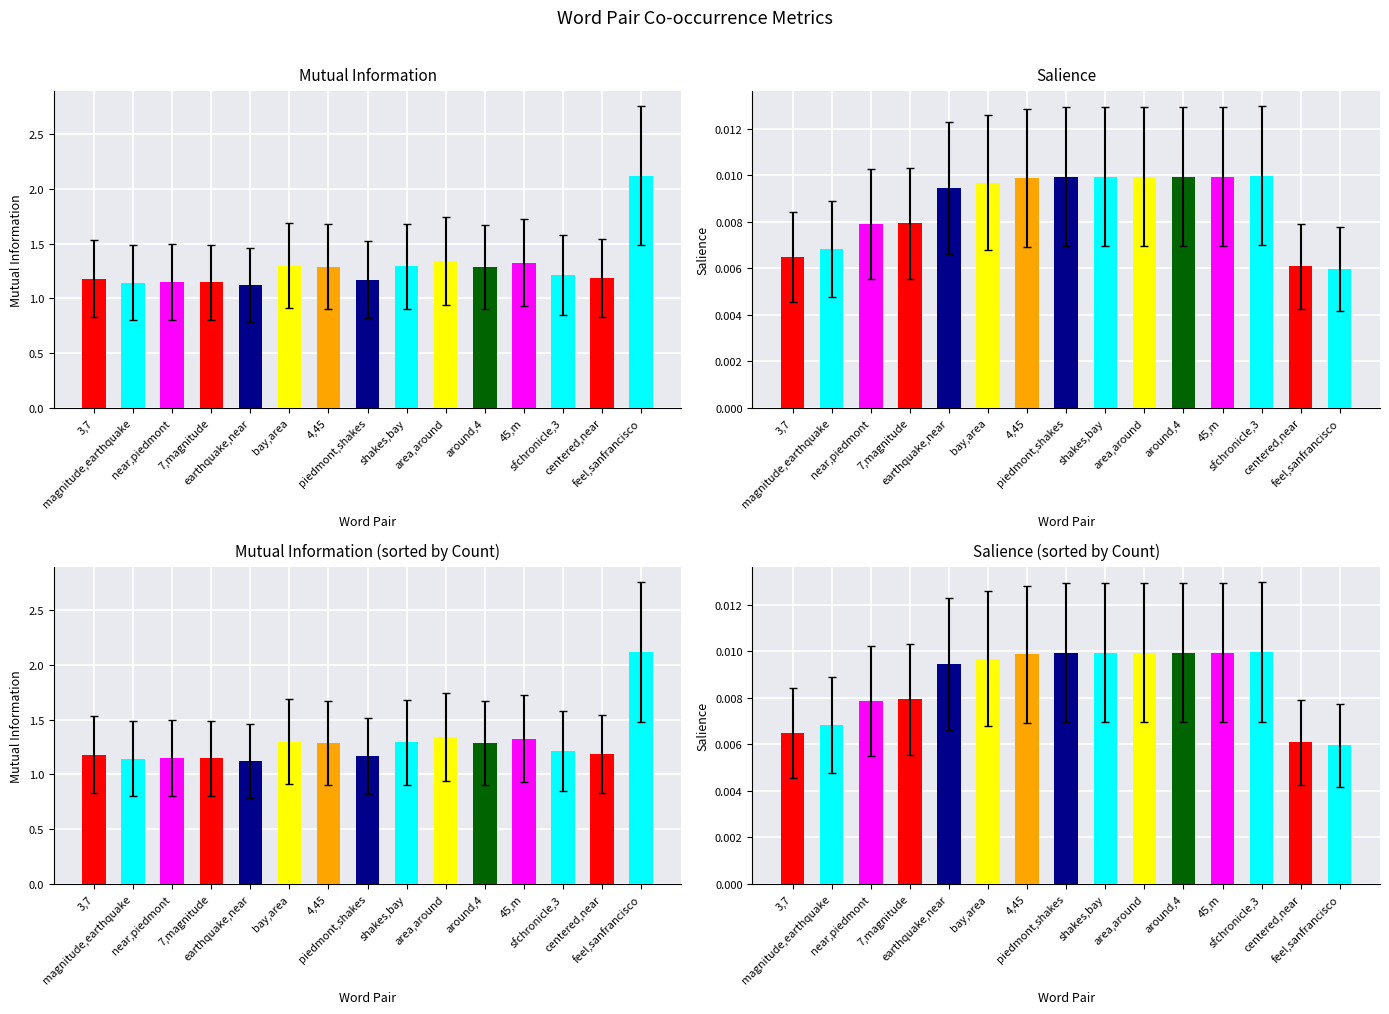

Between 3,7 and piedmont,shakes, which is larger?

3,7